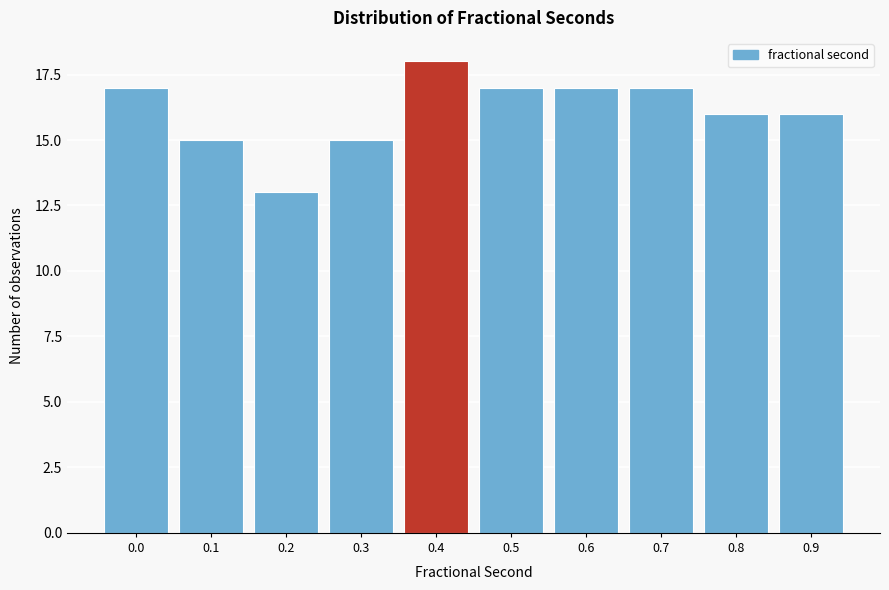

Reading right to left, what are all the values shown in this chart?

0.9=16	0.8=16	0.7=17	0.6=17	0.5=17	0.4=18	0.3=15	0.2=13	0.1=15	0.0=17